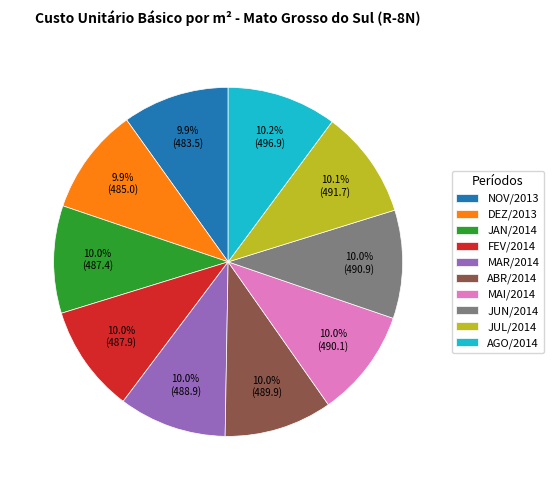

Does any single category account for the majority?

No